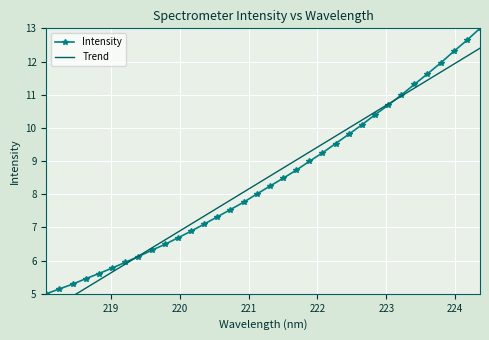

List the series in order of their peak value, highest first.

Intensity, Trend